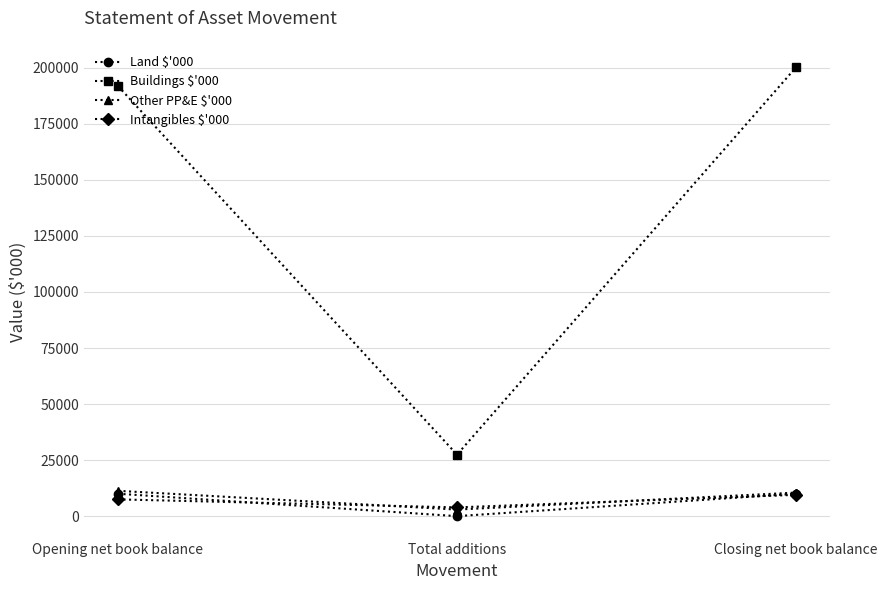

What is the difference between the second highest and minimum values in the Land $'000 series?

10000